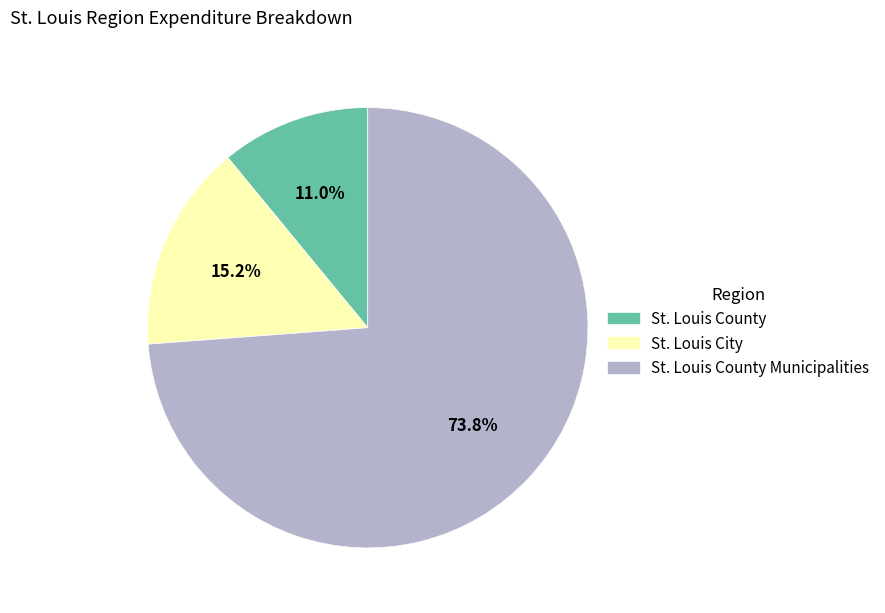

What portion of the pie excludes St. Louis County Municipalities?

26.2%